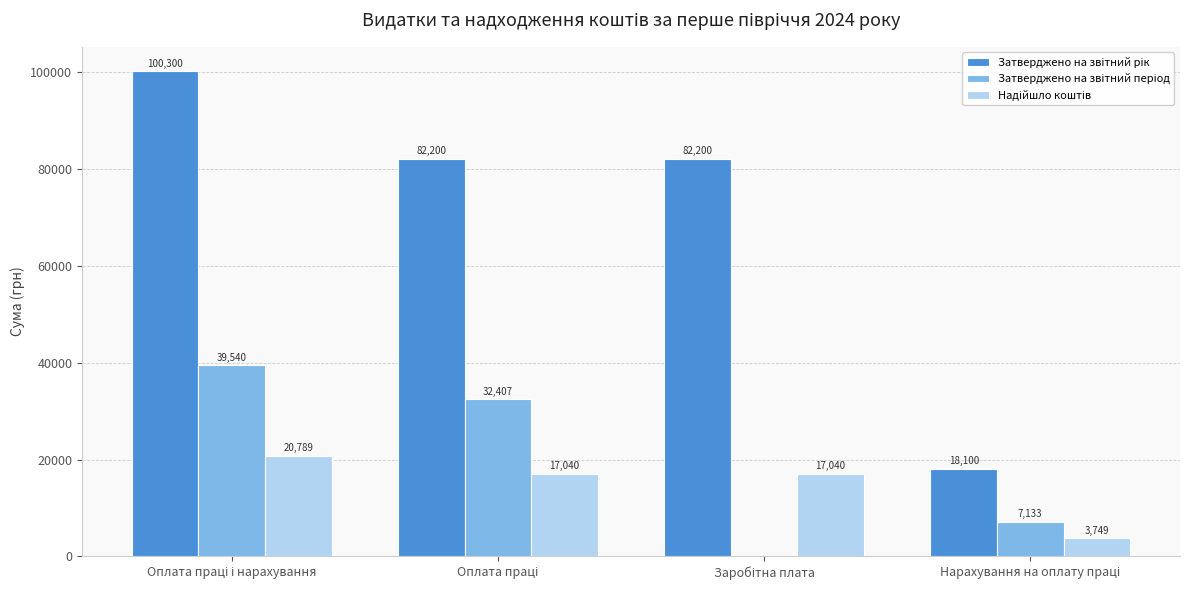

Count the number of categories in the chart.

4